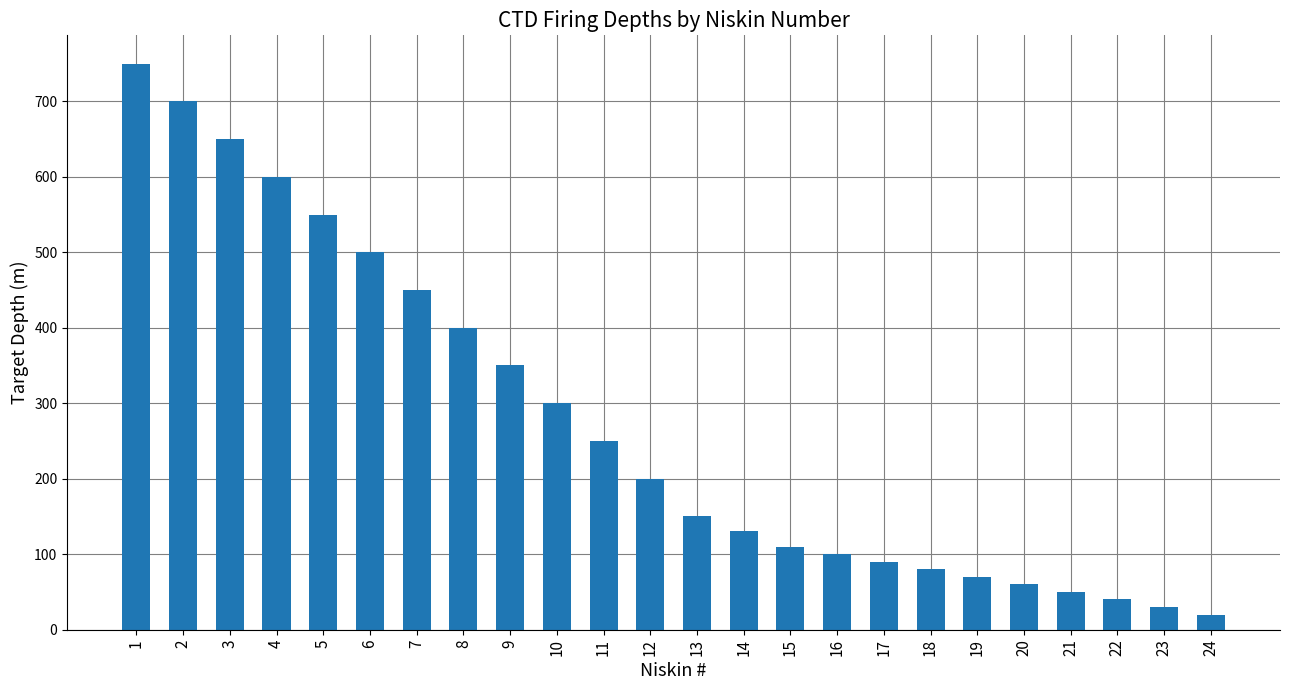

Does the chart contain stacked bars?

No